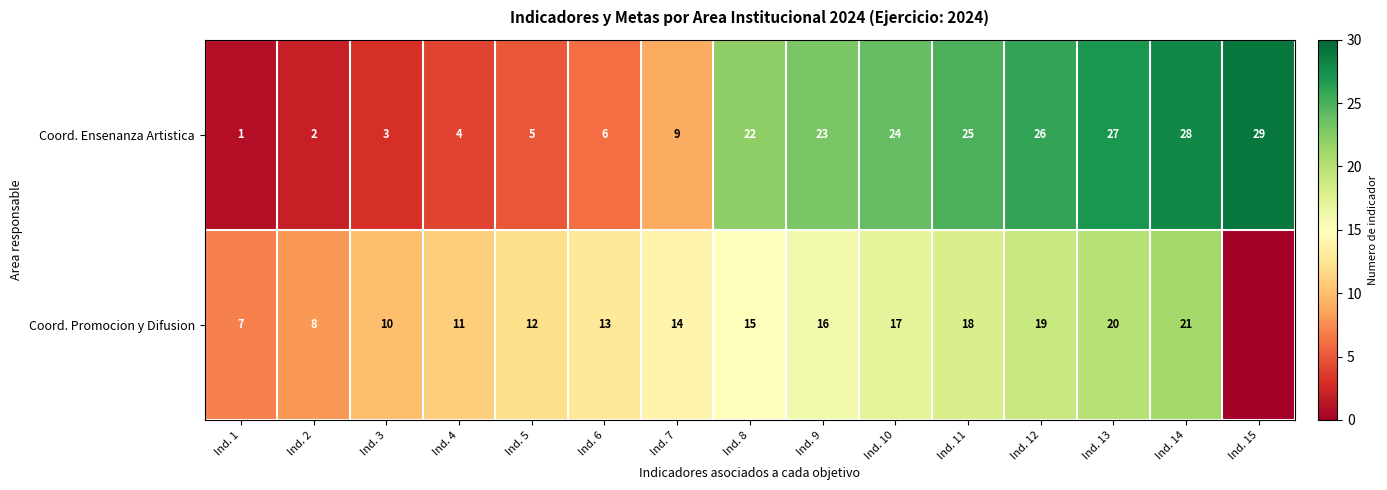

What is the difference between the Coord. Promocion y Difusion values at Ind. 3 and Ind. 9?

6